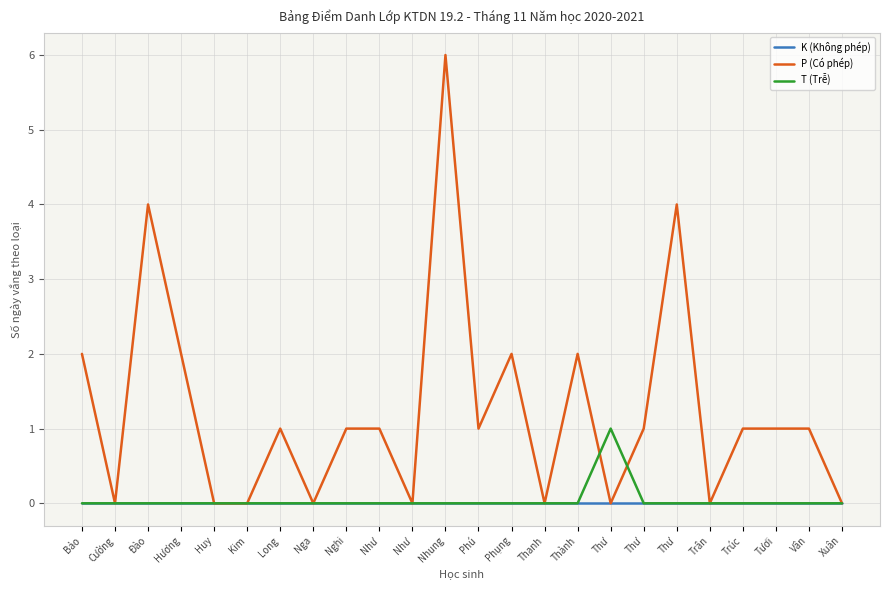

At how many categories does at least one series exceed 3?

3